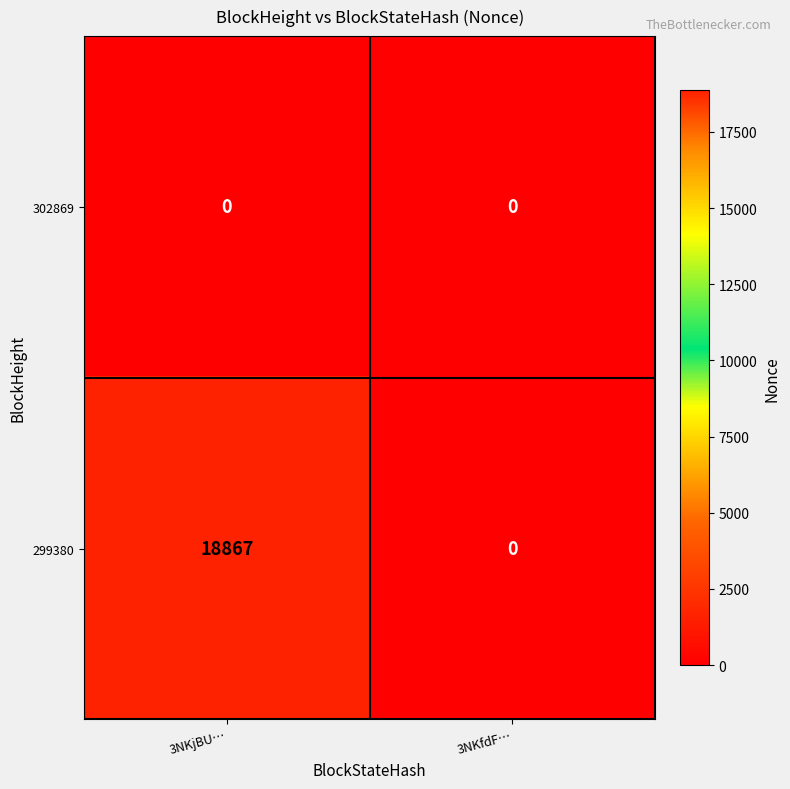

What is the maximum value shown in the chart?

18867